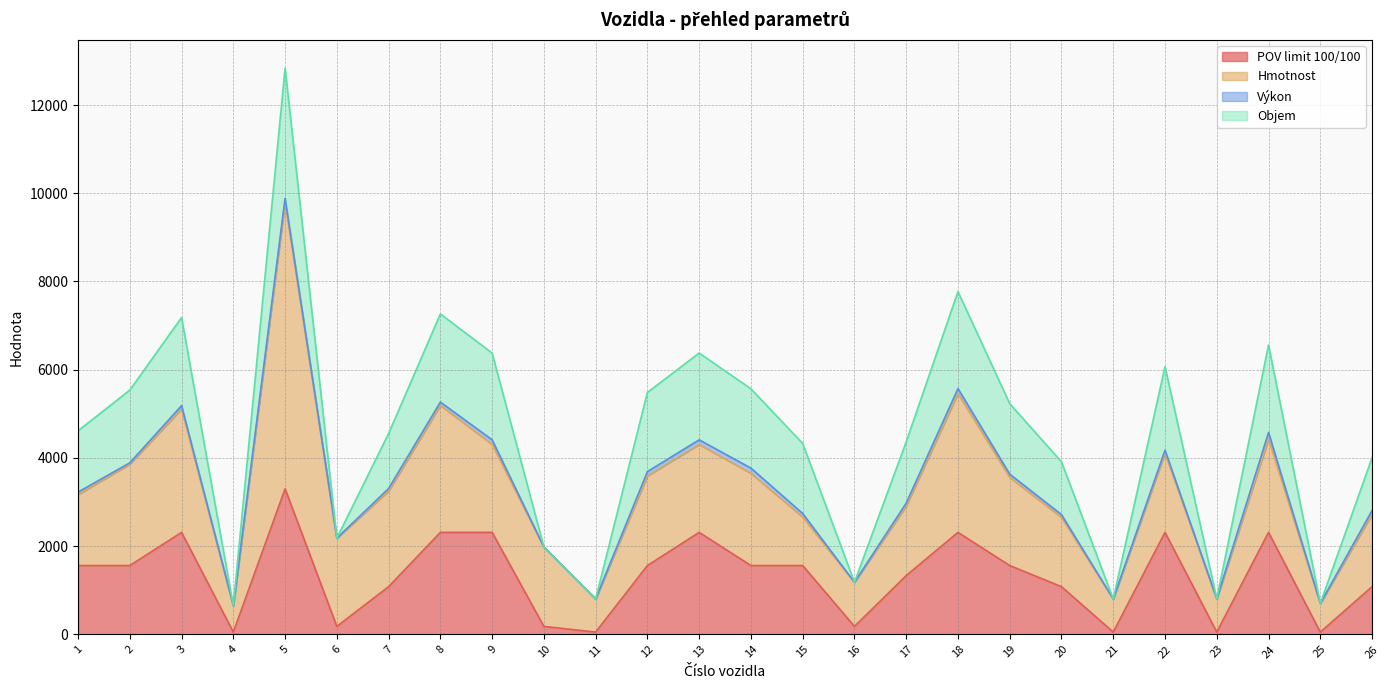

How many intersections are there between Objem and Hmotnost?

4